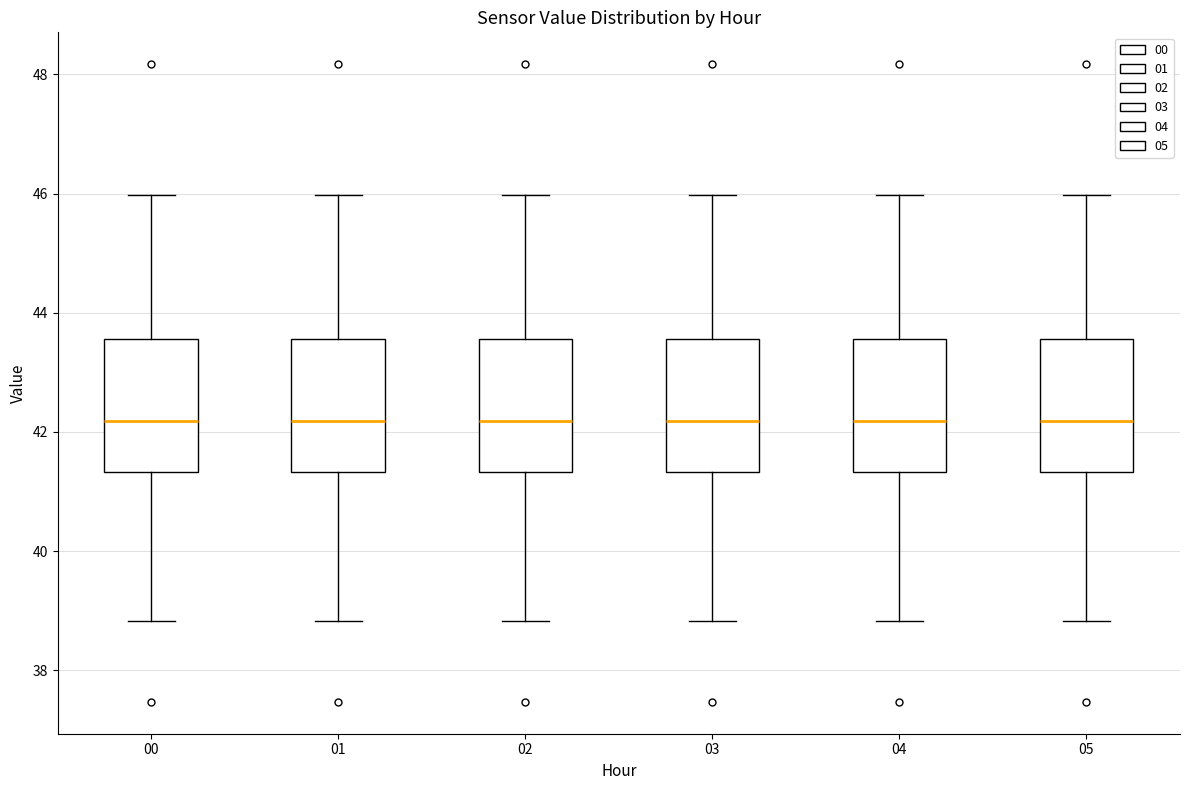

Reading left to right, read every box against the y-axis: the position of its median line, the range the box covers, and the ends of its whiskers. The values are not printed on the chart, so give them approximately, as read against the axis.

00: median 42.2, box 41.4 to 43.6, whiskers 38.8 to 46.0
01: median 42.2, box 41.4 to 43.6, whiskers 38.8 to 46.0
02: median 42.2, box 41.4 to 43.6, whiskers 38.8 to 46.0
03: median 42.2, box 41.4 to 43.6, whiskers 38.8 to 46.0
04: median 42.2, box 41.4 to 43.6, whiskers 38.8 to 46.0
05: median 42.2, box 41.4 to 43.6, whiskers 38.8 to 46.0